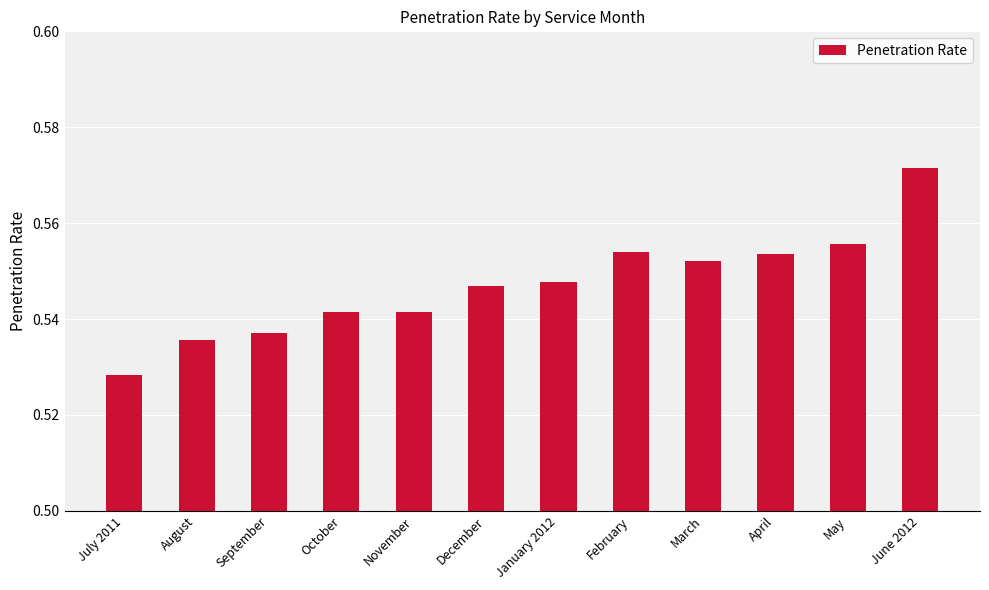

What position from the left is November?

5